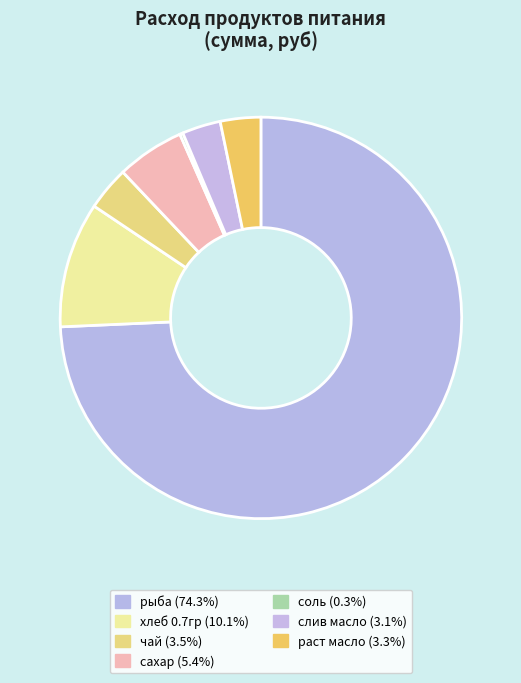

Is the sum of чай and сахар greater than half?

No